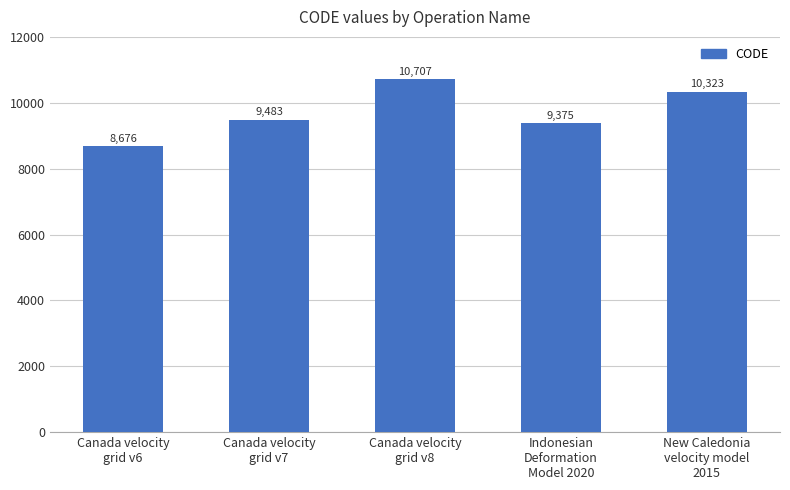

How many series are shown in this chart?

1